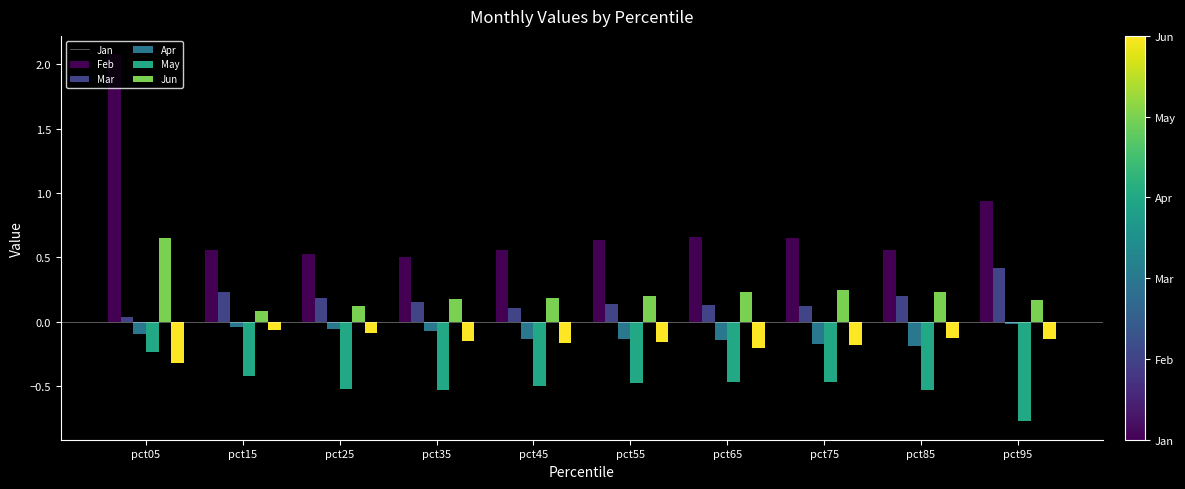

How many bars are there in each group?

6